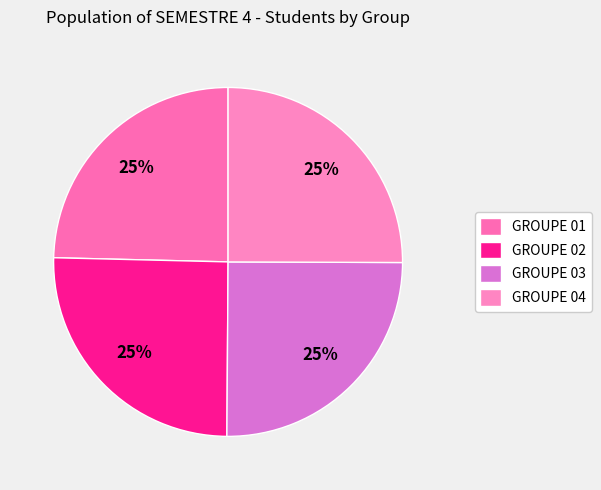

How much of the chart is everything except GROUPE 02?

74.7%